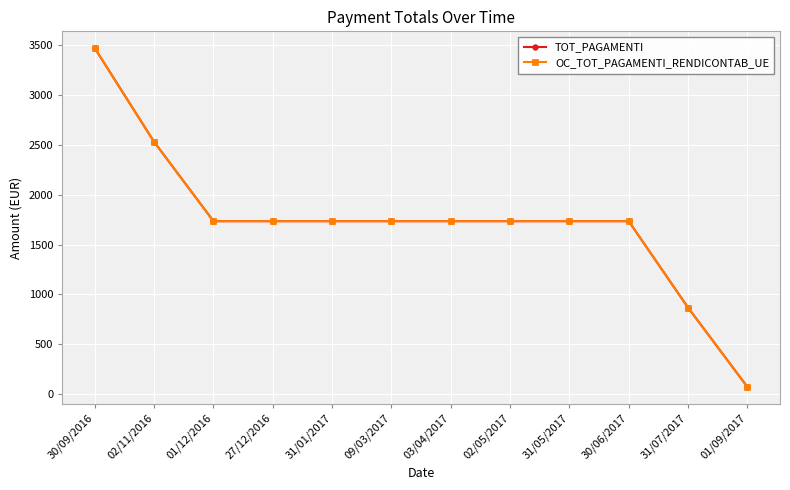

Reading left to right, list all the values displayed in this chart.

TOT_PAGAMENTI: 3470.4	2530.5	1735.2	1735.2	1735.2	1735.2	1735.2	1735.2	1735.2	1735.2	867.6	72.3
OC_TOT_PAGAMENTI_RENDICONTAB_UE: 3470.4	2530.5	1735.2	1735.2	1735.2	1735.2	1735.2	1735.2	1735.2	1735.2	867.6	72.3